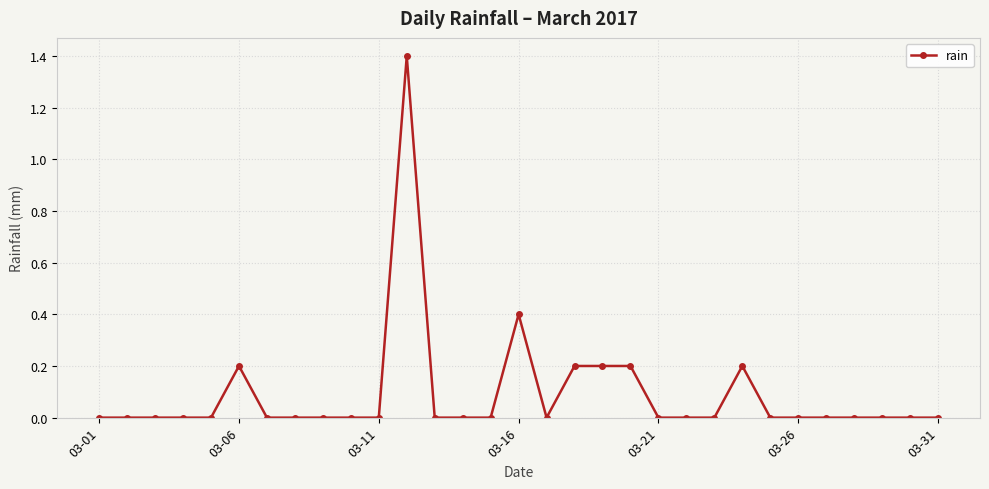

True or false: there are more than 2 points higher than both neighbors.

True